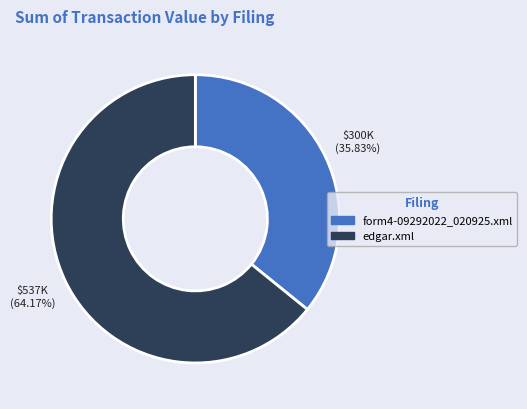

Does any single category account for the majority?

Yes